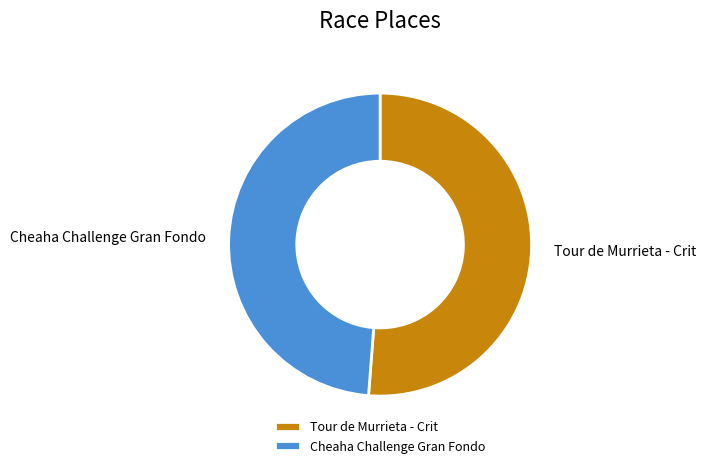

Rank the categories by value from lowest to highest.

Cheaha Challenge Gran Fondo, Tour de Murrieta - Crit